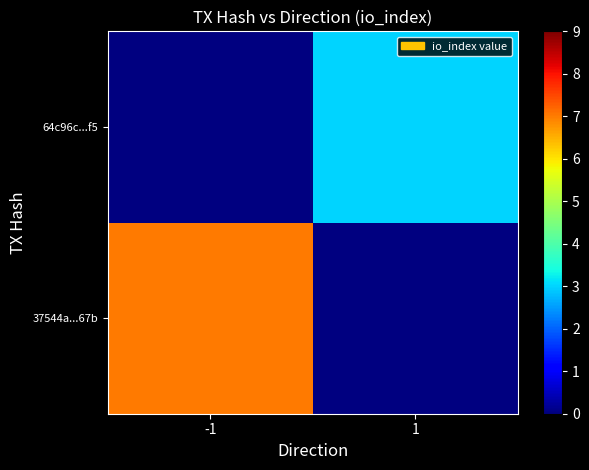

Which category has the lowest value across all series?

1